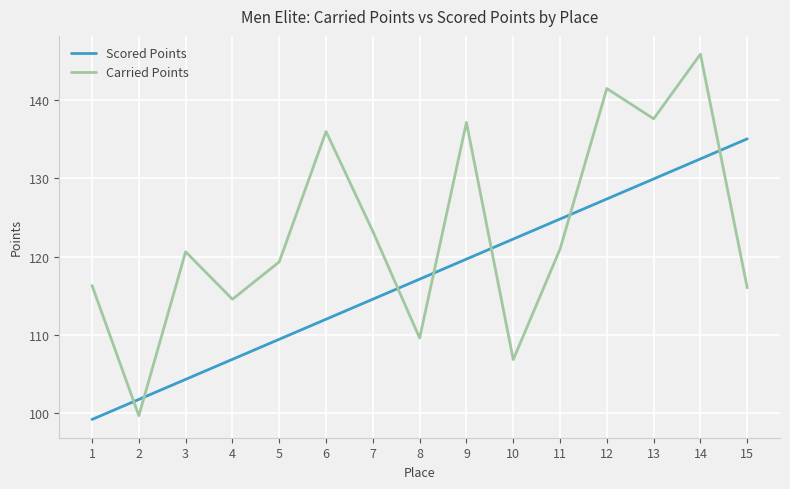

How many times do Carried Points and Scored Points cross each other?

7